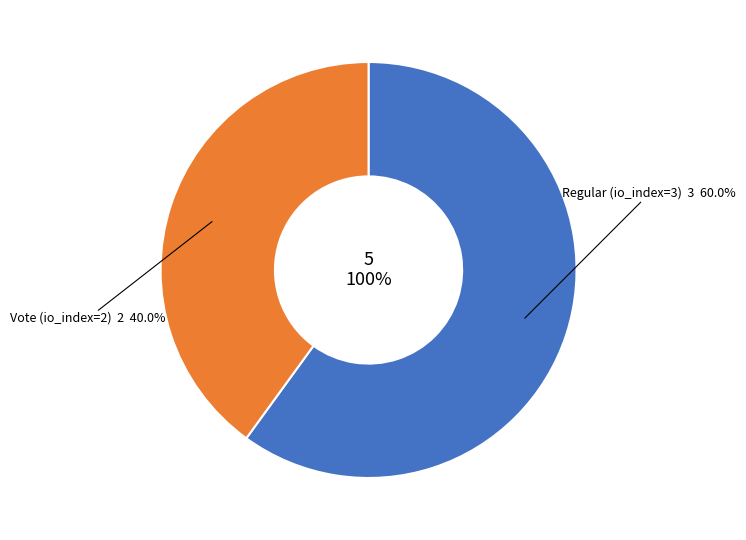

Is it true that Vote (io_index=2) is 54% of the pie?

False